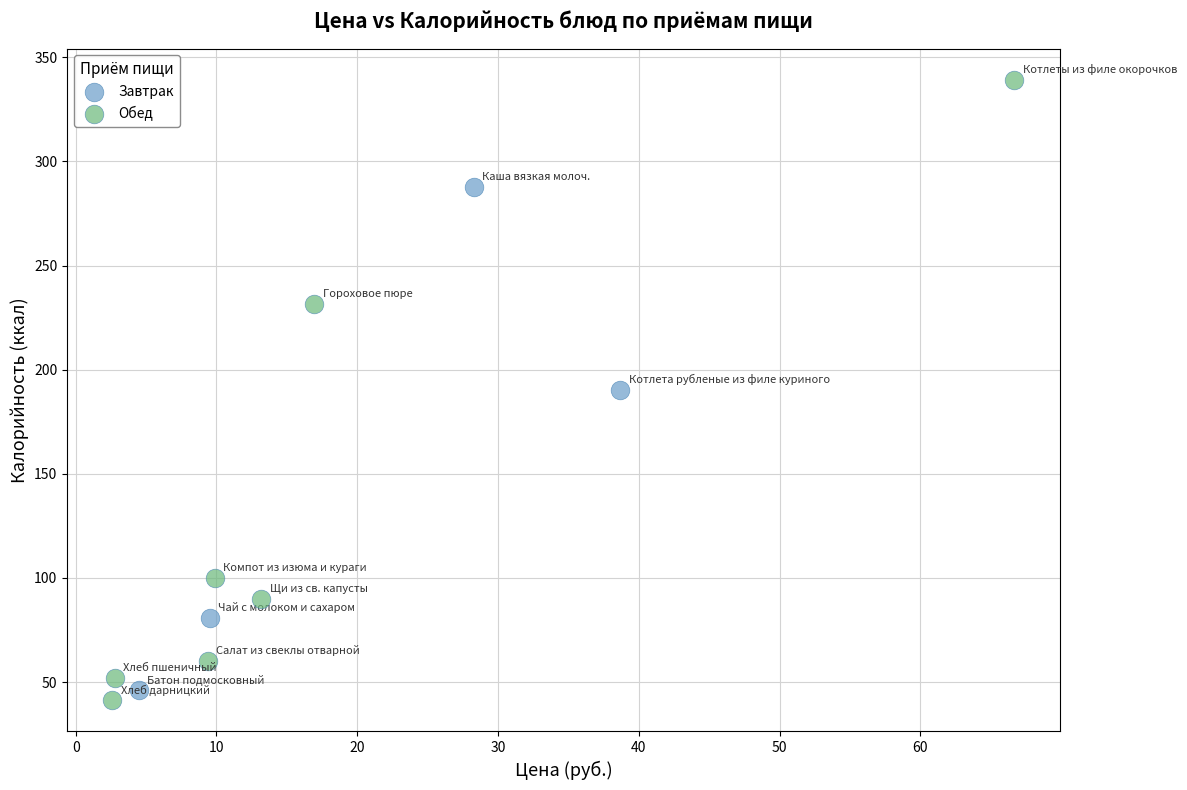

Which series contains the lowest Y value?

Обед